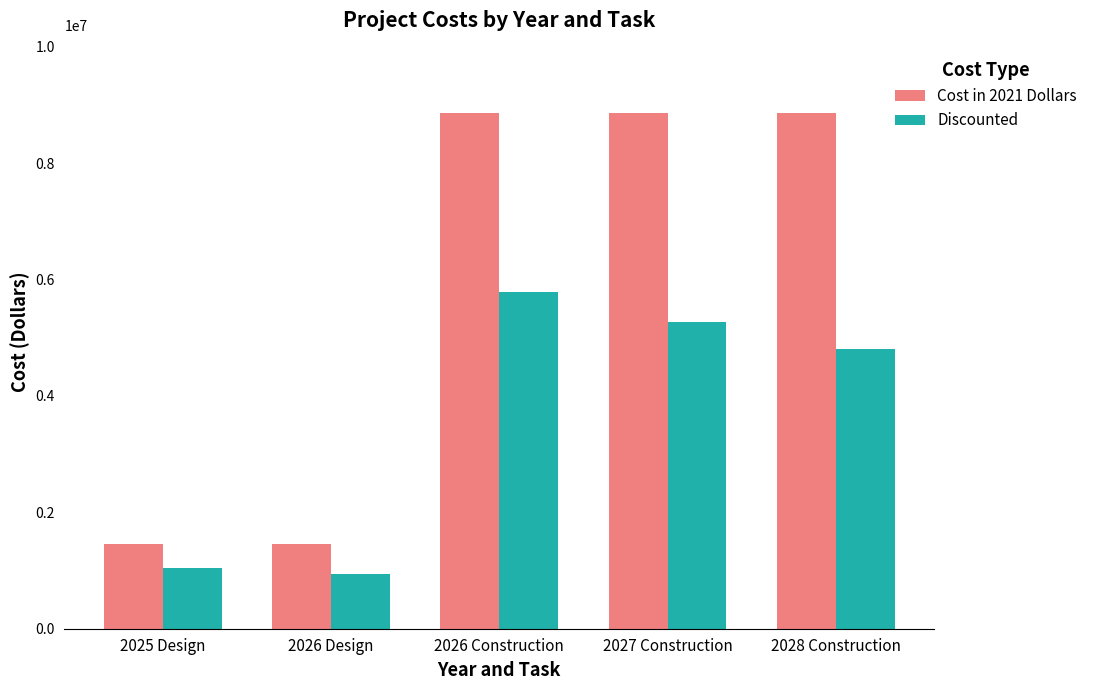

What is the maximum value for Discounted?

5786584.1